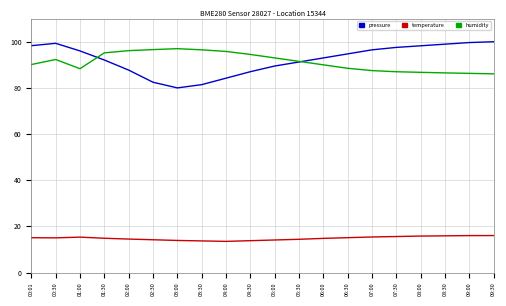

What is the highest value of the humidity series?

97.0